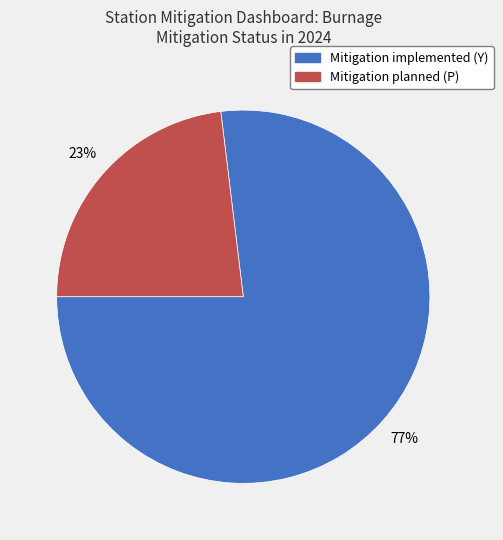

To the nearest percent, what percentage of the pie is Mitigation implemented (Y)?

77%